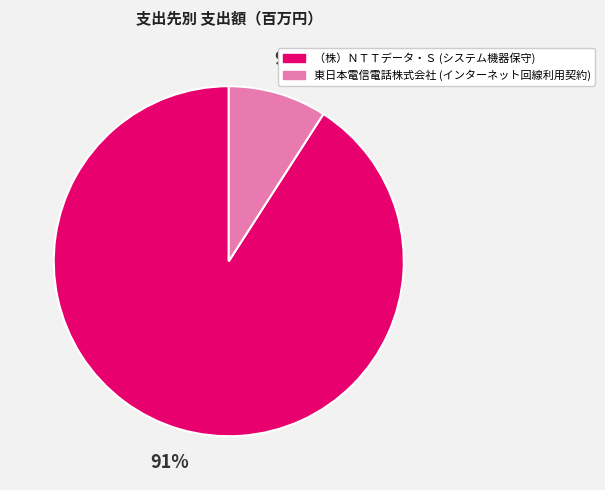

How many segments does this pie chart have?

2